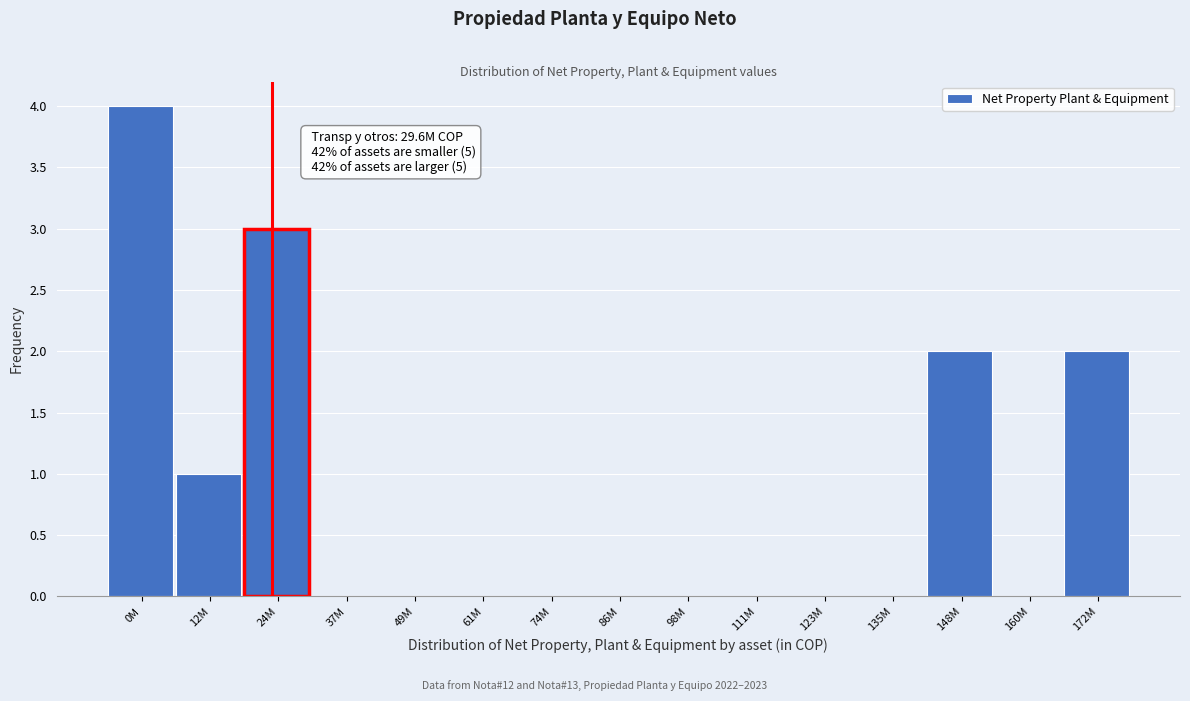

Reading left to right, extract all data points from this chart.

0M=4	12M=1	24M=3	37M=0	49M=0	61M=0	74M=0	86M=0	98M=0	111M=0	123M=0	135M=0	148M=2	160M=0	172M=2